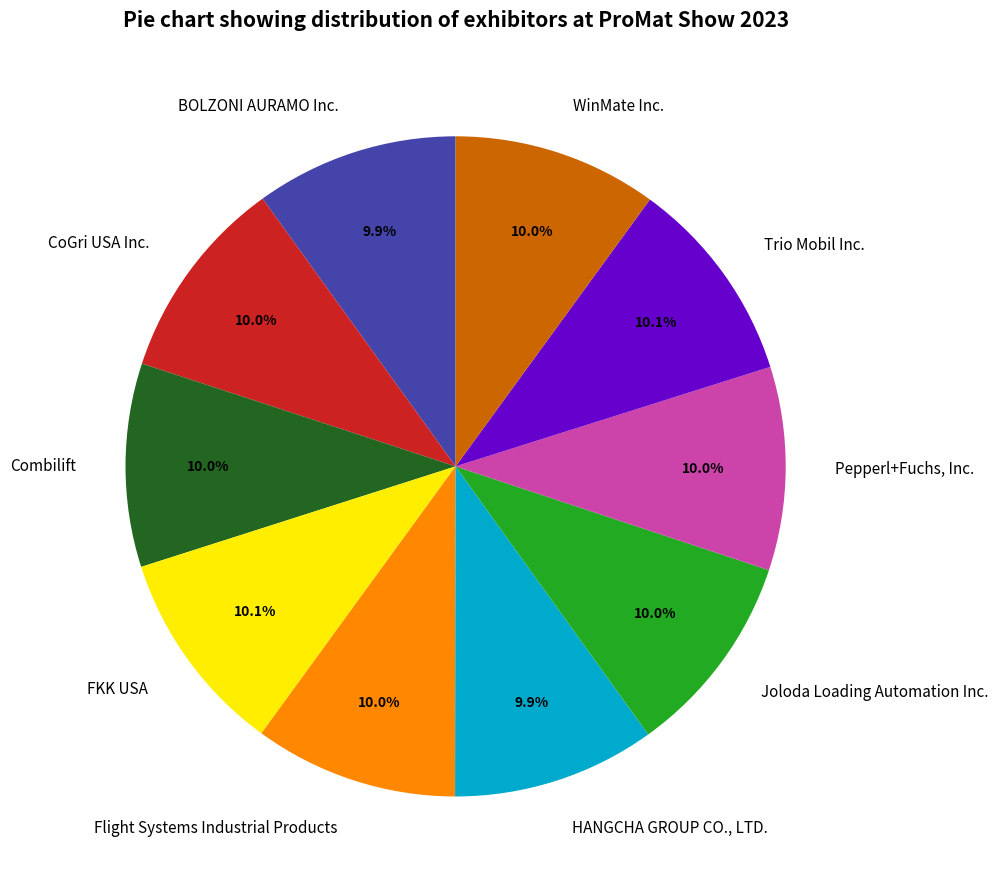

Is WinMate Inc. the majority of the pie?

No